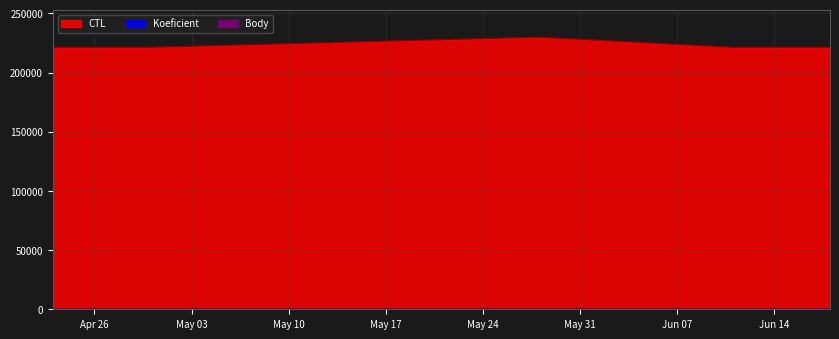

What is the maximum value shown in the chart?

229914